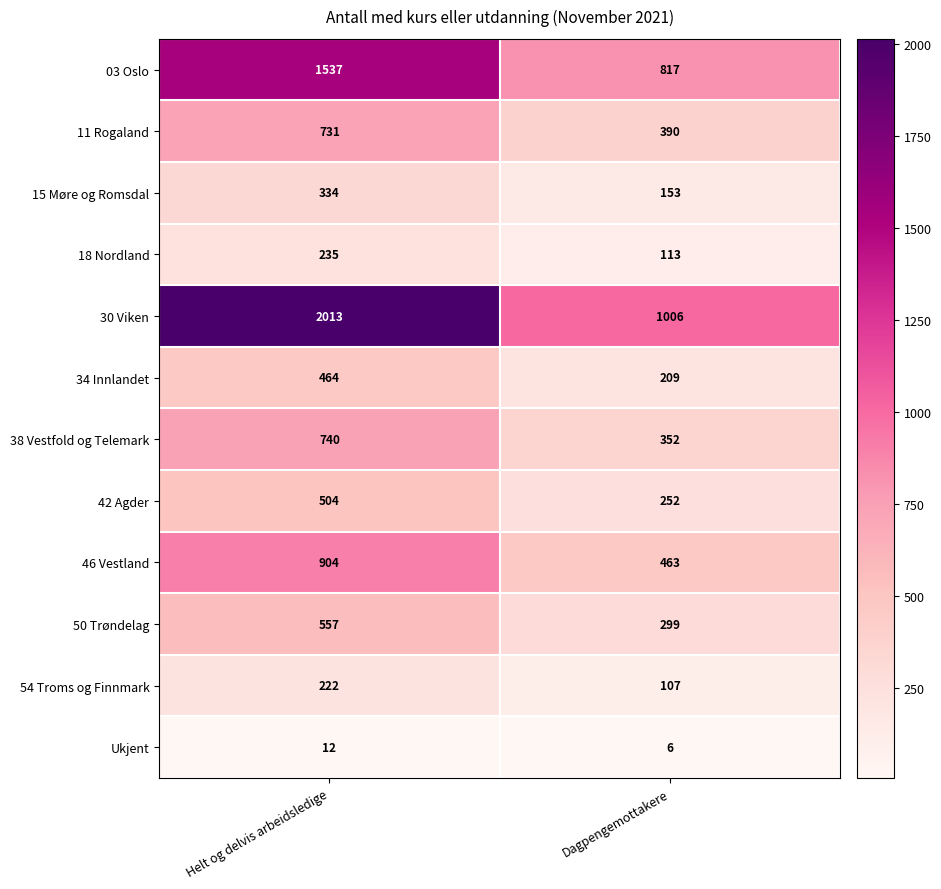

At how many categories does at least one series exceed 123?

2